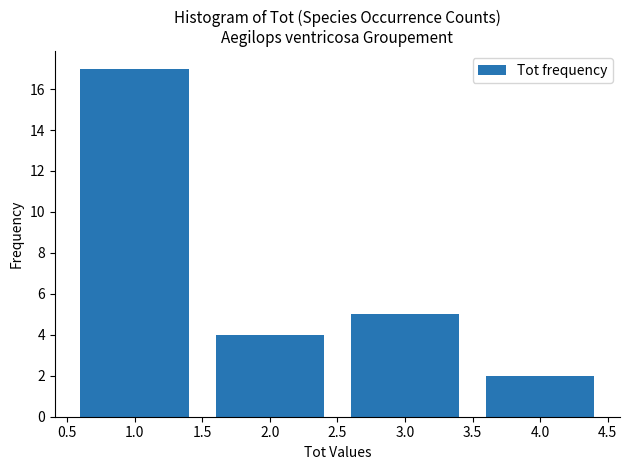

Reading left to right, list every bar in this chart as the range it spans on the x-axis followed by its height. The values are not printed on the chart, so give them approximately, as read against the axis.

0.5 to 1.5: 17
1.5 to 2.5: 4
2.5 to 3.5: 5
3.5 to 4.5: 2